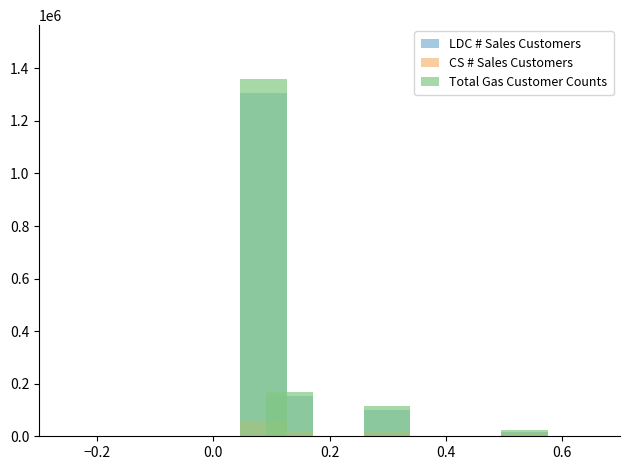

Count the number of categories in the chart.

5